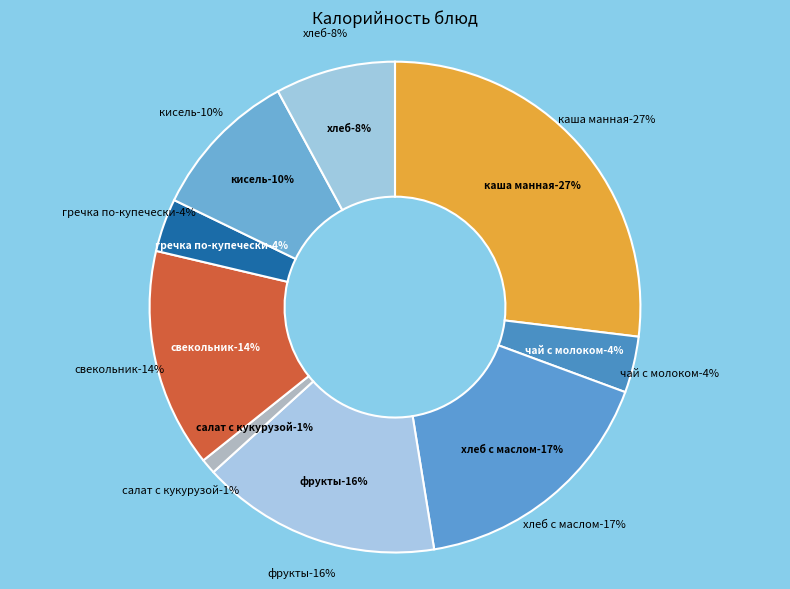

Do салат с кукурузой and хлеб together represent more than half of the pie?

No